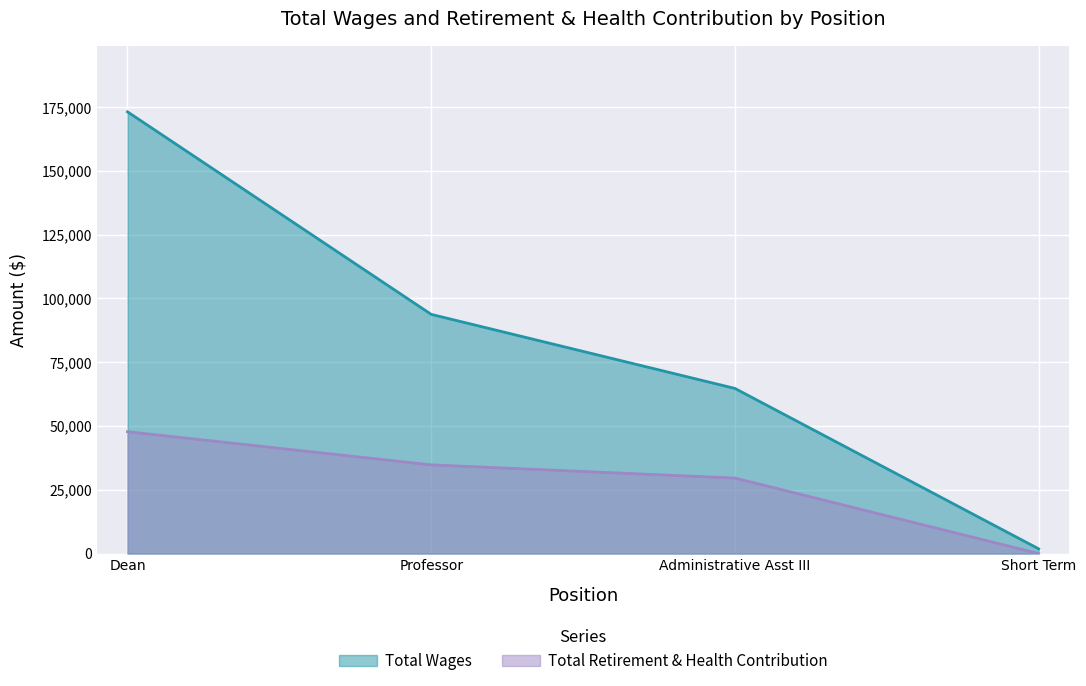

What is the approximate value of Total Retirement & Health Contribution at Administrative Asst III, to the nearest 50?

29600